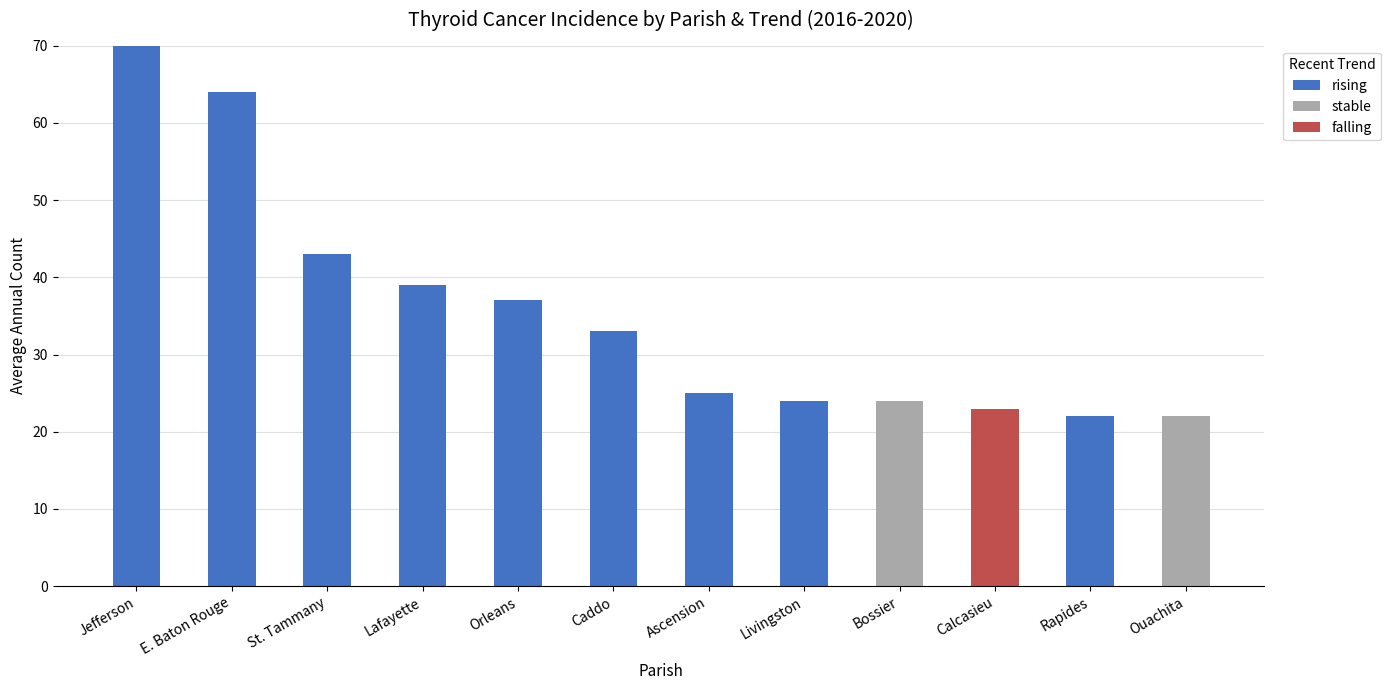

What is the maximum value for rising?

70